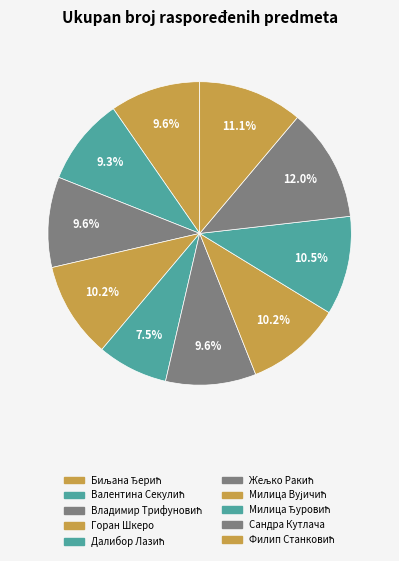

Which category has the smallest portion of the pie?

Далибор Лазић